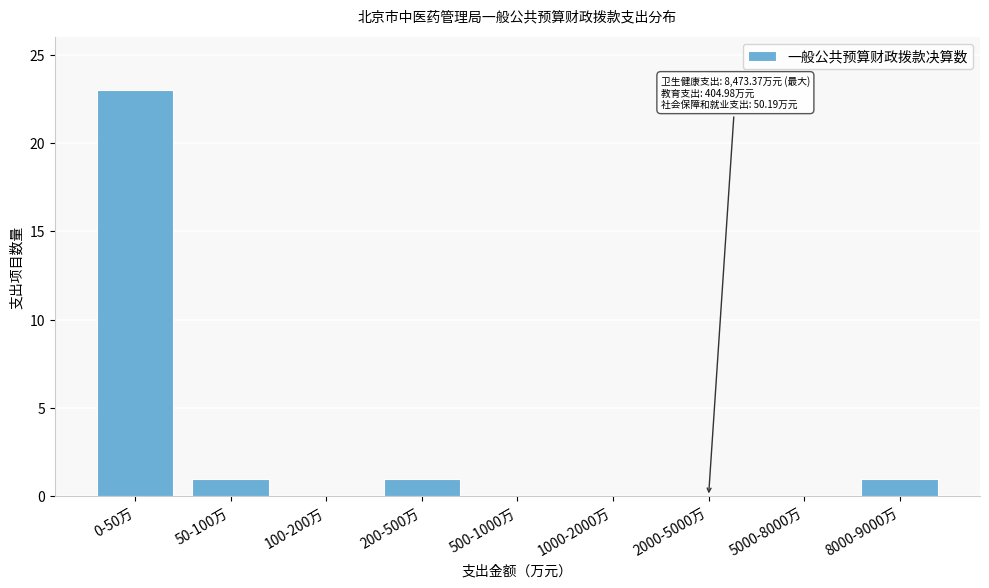

Reading left to right, what are all the values shown in this chart?

0-50万=23	50-100万=1	100-200万=0	200-500万=1	500-1000万=0	1000-2000万=0	2000-5000万=0	5000-8000万=0	8000-9000万=1